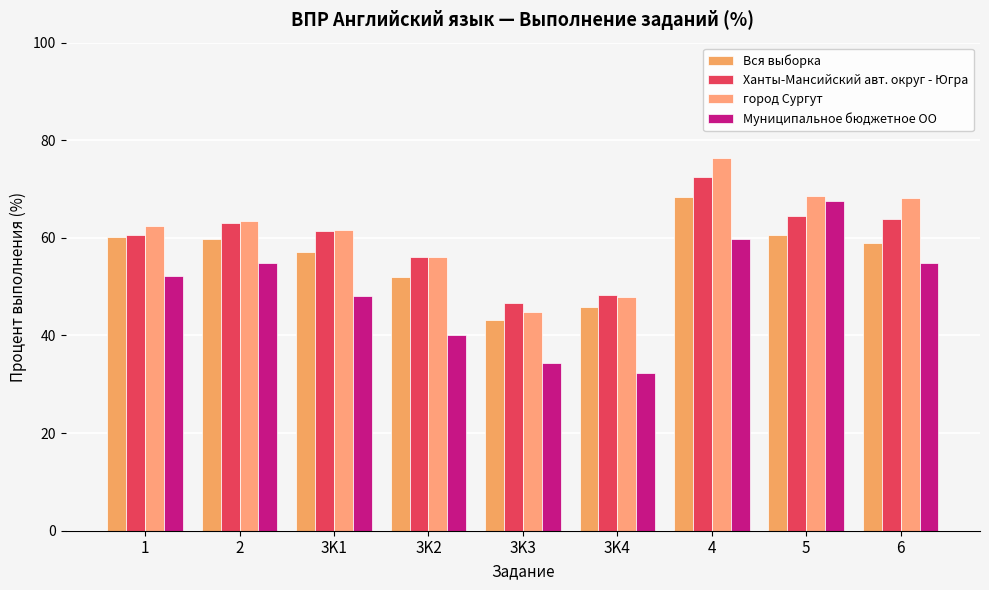

How many values in the Ханты-Мансийский авт. округ - Югра series are below 61?

4